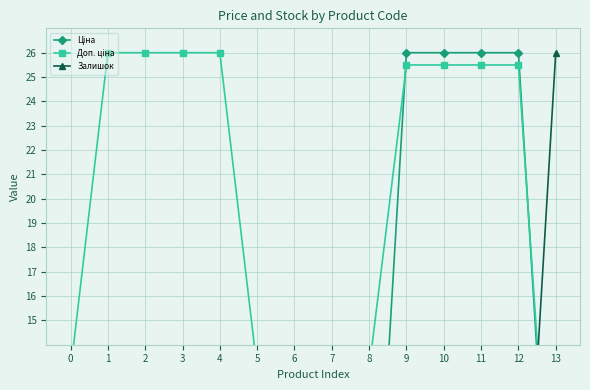

What is the difference between the maximum and second lowest values in the Ціна series?

25.9